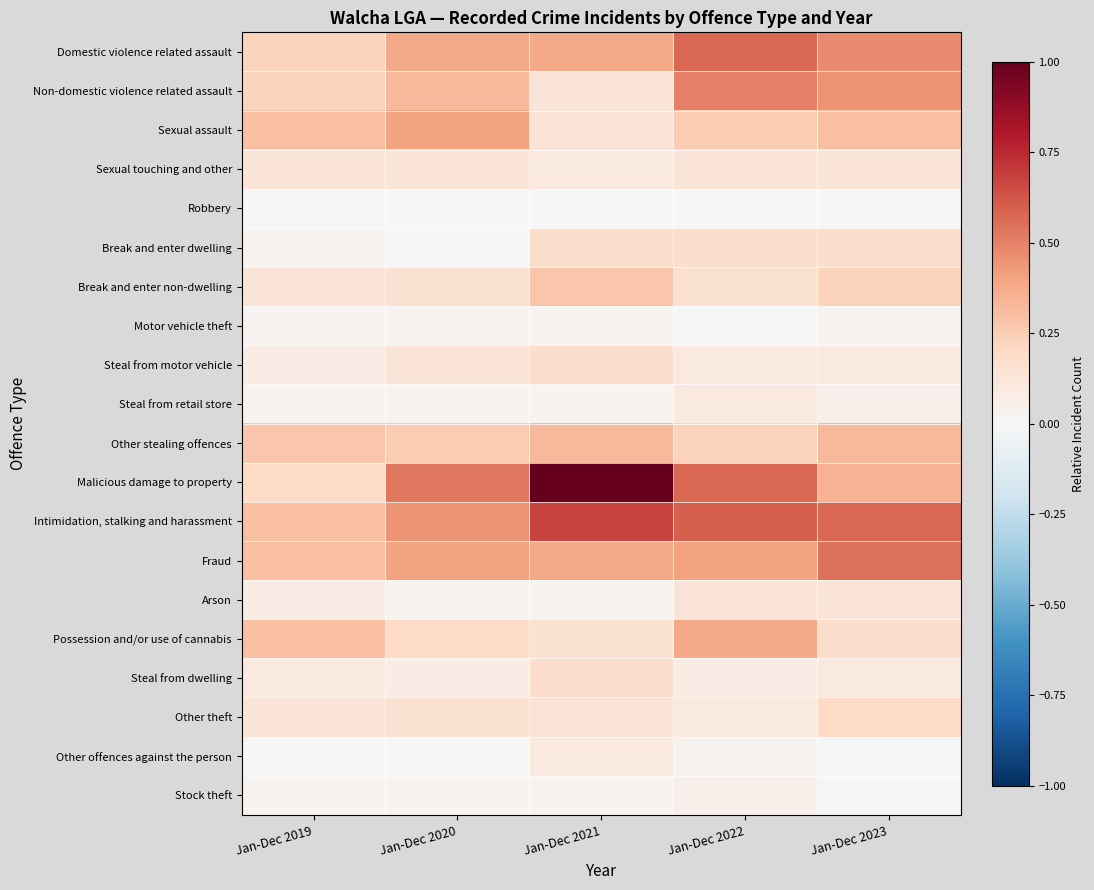

At which category is the sum across all series the highest?

Jan-Dec 2022